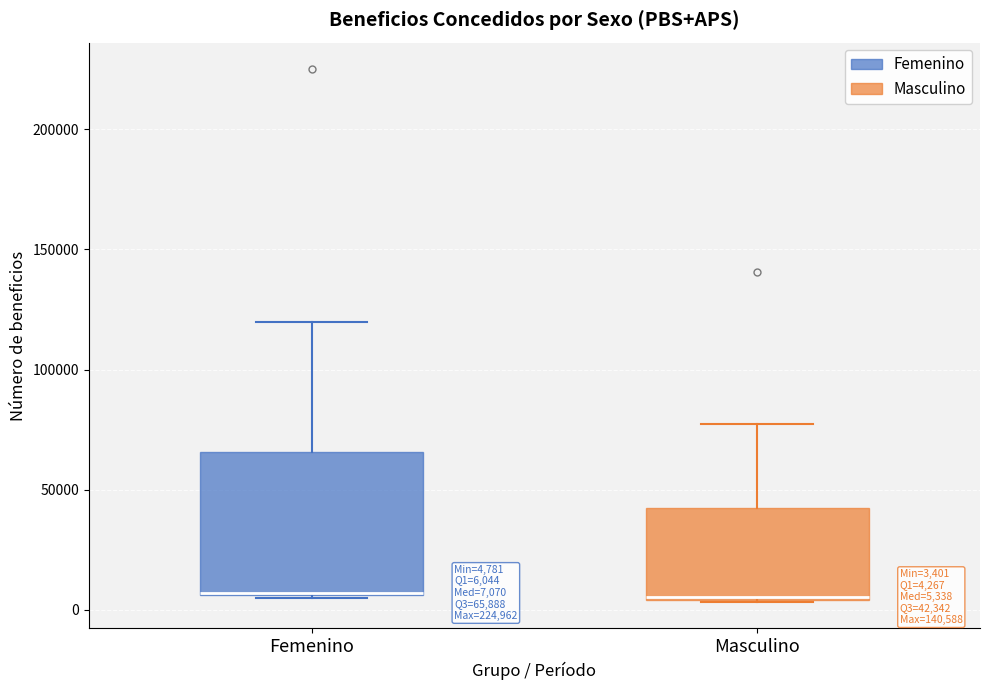

Comparing the boxes themselves (not the whiskers), which one is the tallest?

Femenino